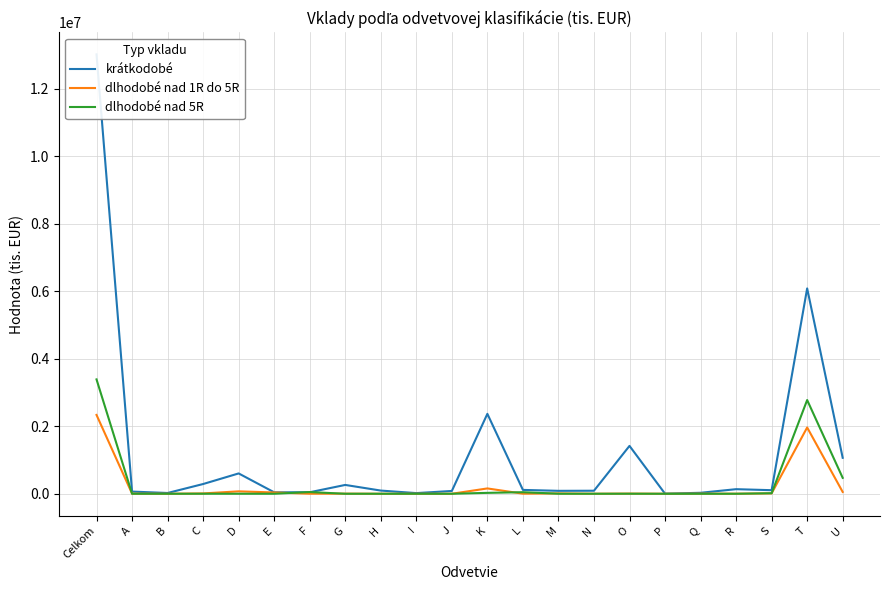

In krátkodobé, how many points are higher than both neighbors (excluding endpoints)?

6